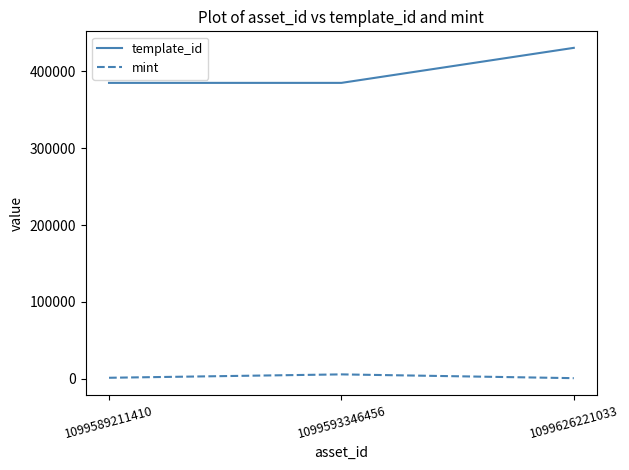

List the series in order of their overall mean, lowest first.

mint, template_id